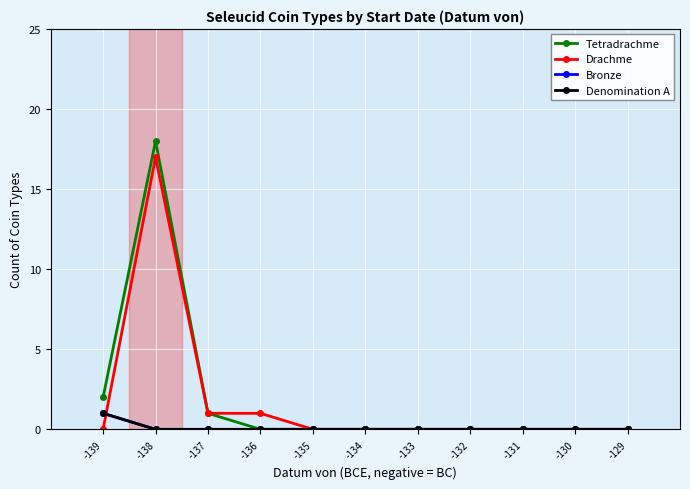

Reading right to left, transcribe all the data shown in this chart.

Tetradrachme: -129=0	-130=0	-131=0	-132=0	-133=0	-134=0	-135=0	-136=0	-137=1	-138=18	-139=2
Drachme: -129=0	-130=0	-131=0	-132=0	-133=0	-134=0	-135=0	-136=1	-137=1	-138=17	-139=0
Bronze: -129=0	-130=0	-131=0	-132=0	-133=0	-134=0	-135=0	-136=0	-137=0	-138=0	-139=1
Denomination A: -129=0	-130=0	-131=0	-132=0	-133=0	-134=0	-135=0	-136=0	-137=0	-138=0	-139=1